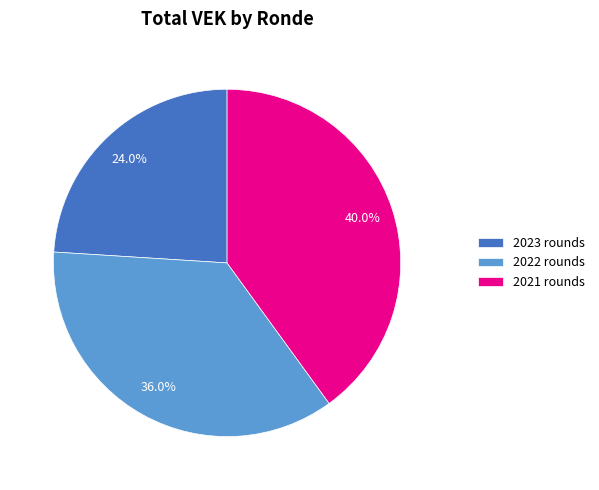

Which slice is the smallest?

2023 rounds